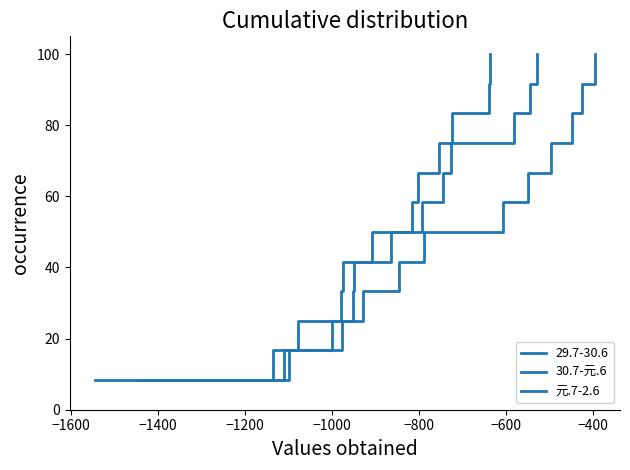

Which series has the widest spread of values?

30.7-元.6